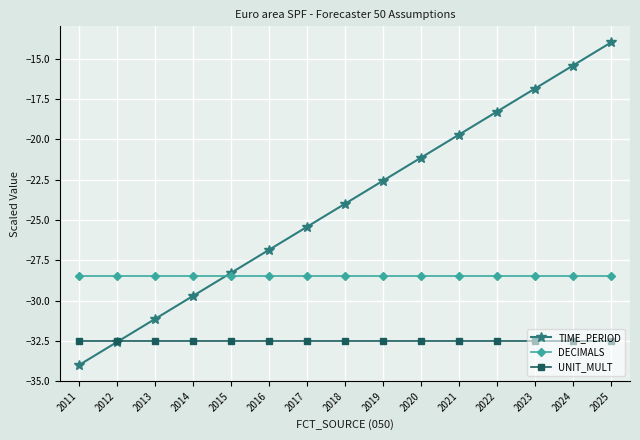

List the series in order of their peak value, highest first.

TIME_PERIOD, DECIMALS, UNIT_MULT